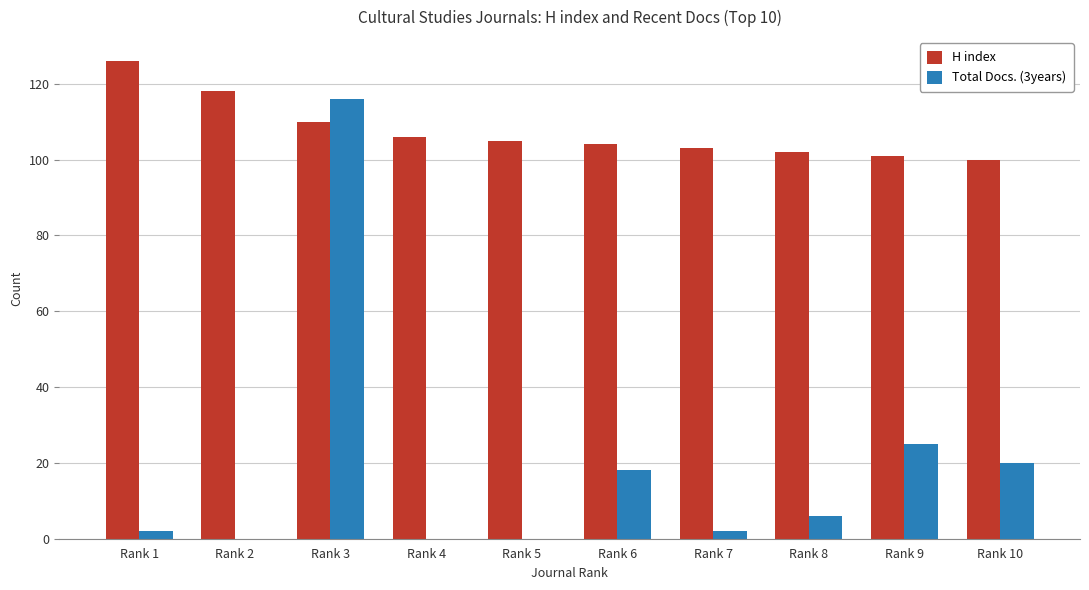

Which series has the largest total across all categories?

H index